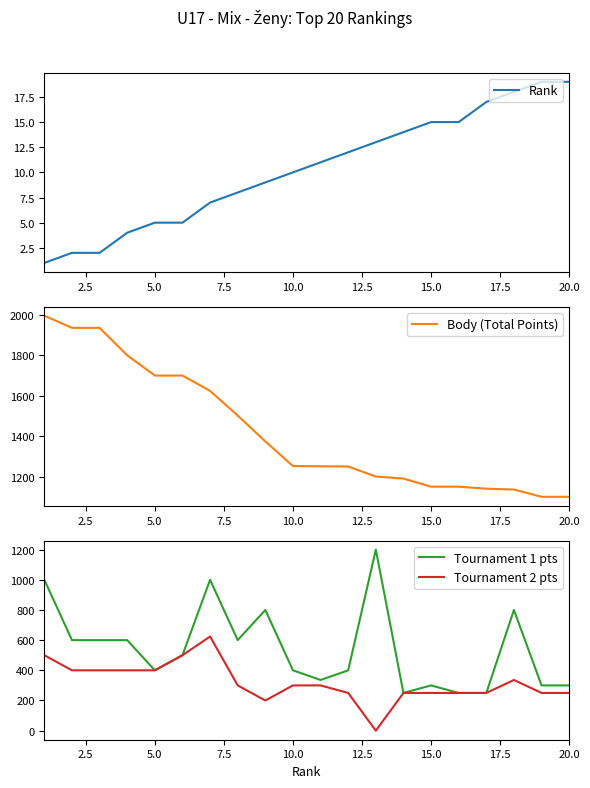

Reading left to right, list all the values displayed in this chart.

Rank: 1	2	2	4	5	5	7	8	9	10	11	12	13	14	15	15	17	18	19	19
Body (Total Points): 1996	1936	1936	1800	1700	1700	1624	1502	1374	1252	1251	1250	1200	1190	1150	1150	1140	1136	1100	1100
Tournament 1 pts: 1000	600	600	600	400	500	1000	600	800	400	336	400	1200	250	300	250	250	800	300	300
Tournament 2 pts: 500	400	400	400	400	500	624	300	200	300	300	250	0	250	250	250	250	336	250	250